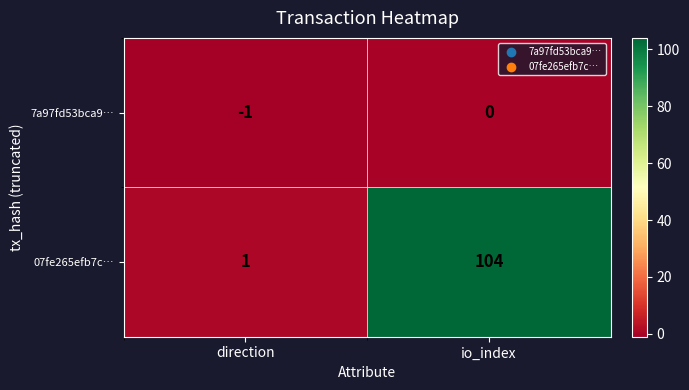

True or false: 07fe265efb7c… has a value of 104 at io_index.

True